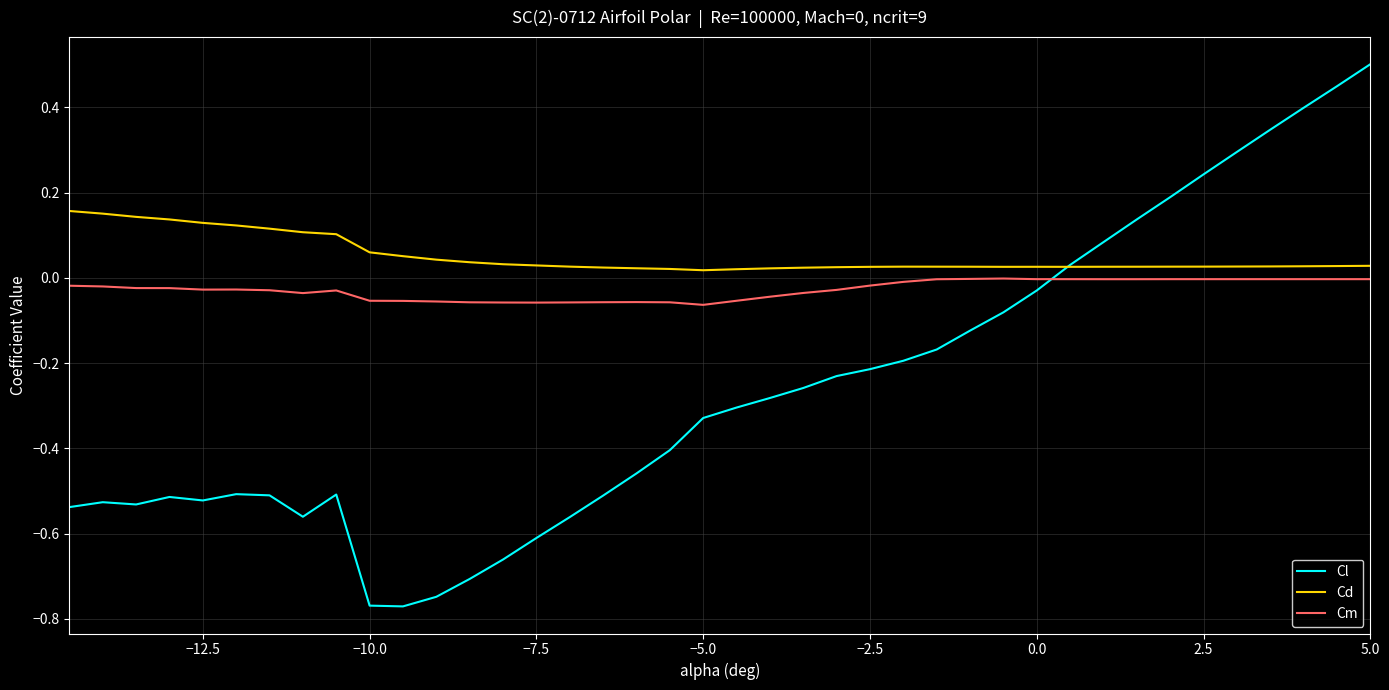

Rank the series by their average value, from highest to lowest.

Cd, Cm, Cl